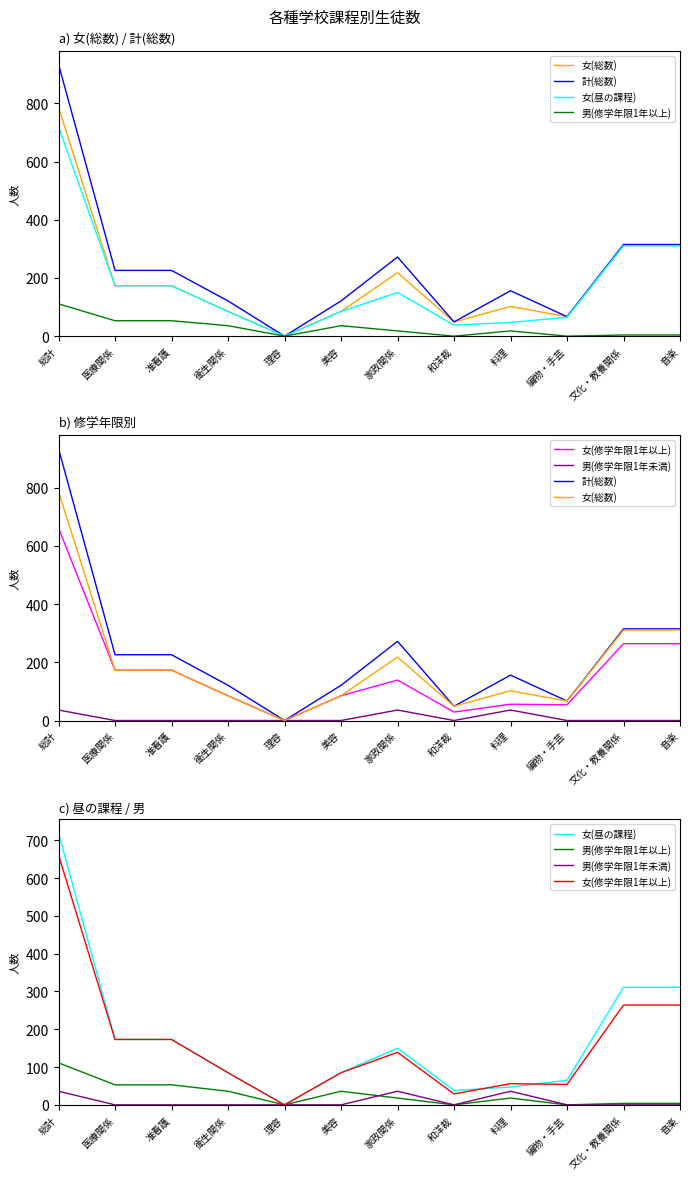

Where is 男(修学年限1年以上) nearest to the value 55?

医療関係